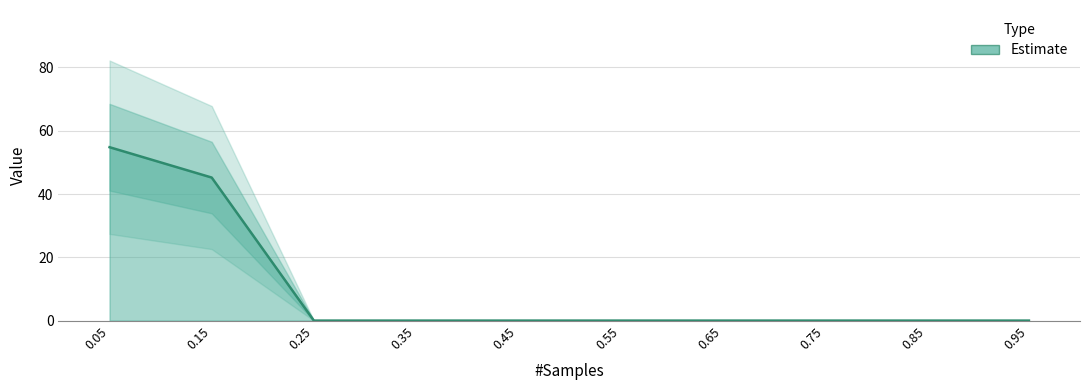

Reading left to right, what are all the values shown in this chart?

0.05=54.8	0.15=45.2	0.25=0.0	0.35=0.0	0.45=0.0	0.55=0.0	0.65=0.0	0.75=0.0	0.85=0.0	0.95=0.0